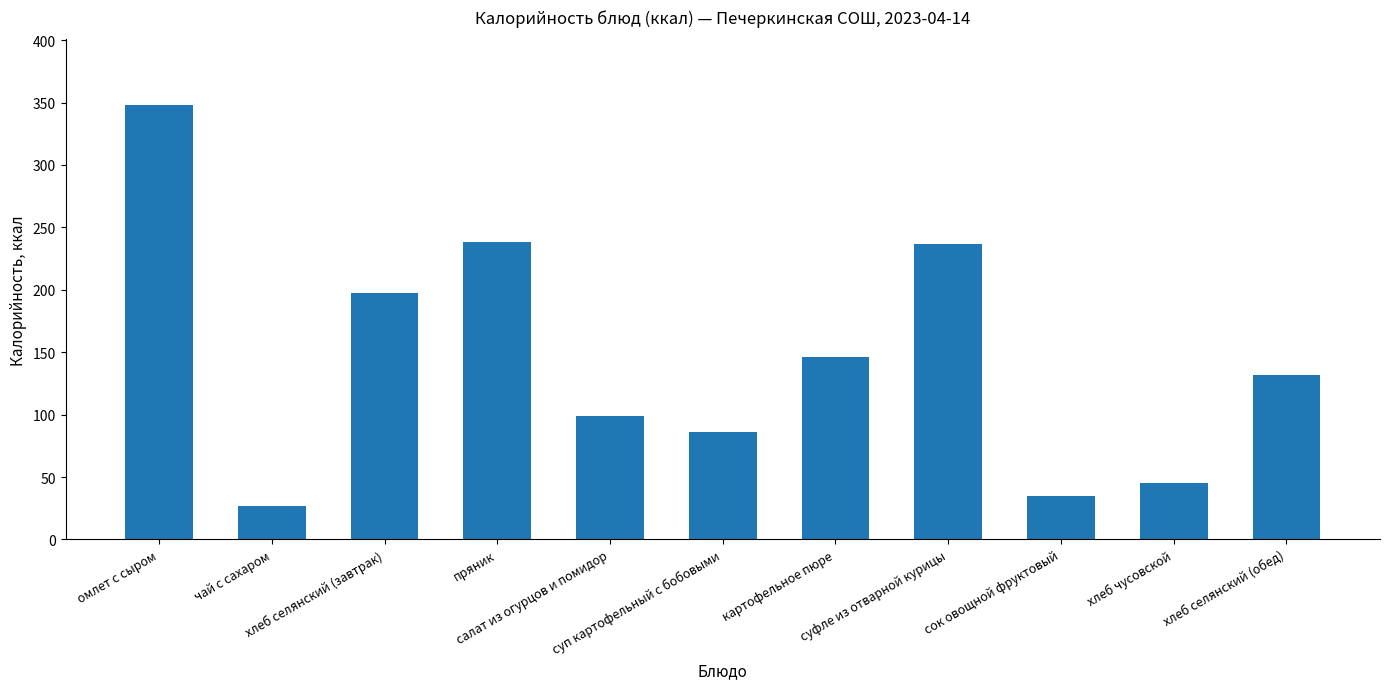

What is the sum of all values?

1590.1